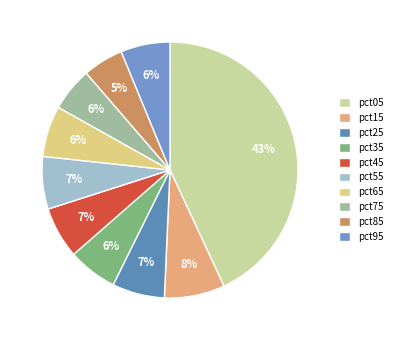

Between pct35 and pct85, which is larger?

pct35